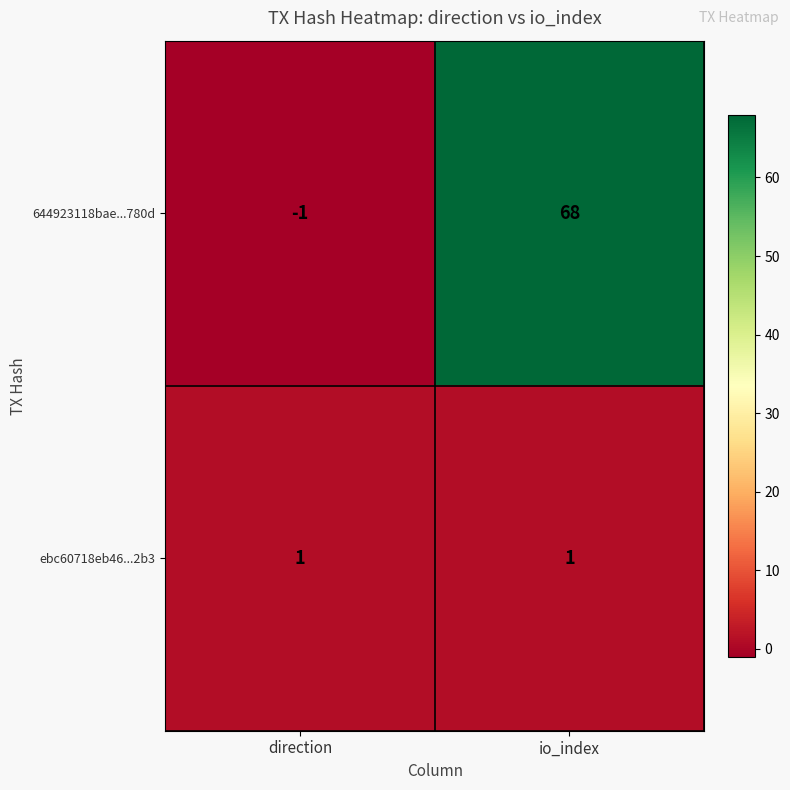

Reading right to left, transcribe all the data shown in this chart.

644923118bae...780d: io_index=68	direction=-1
ebc60718eb46...2b3: io_index=1	direction=1